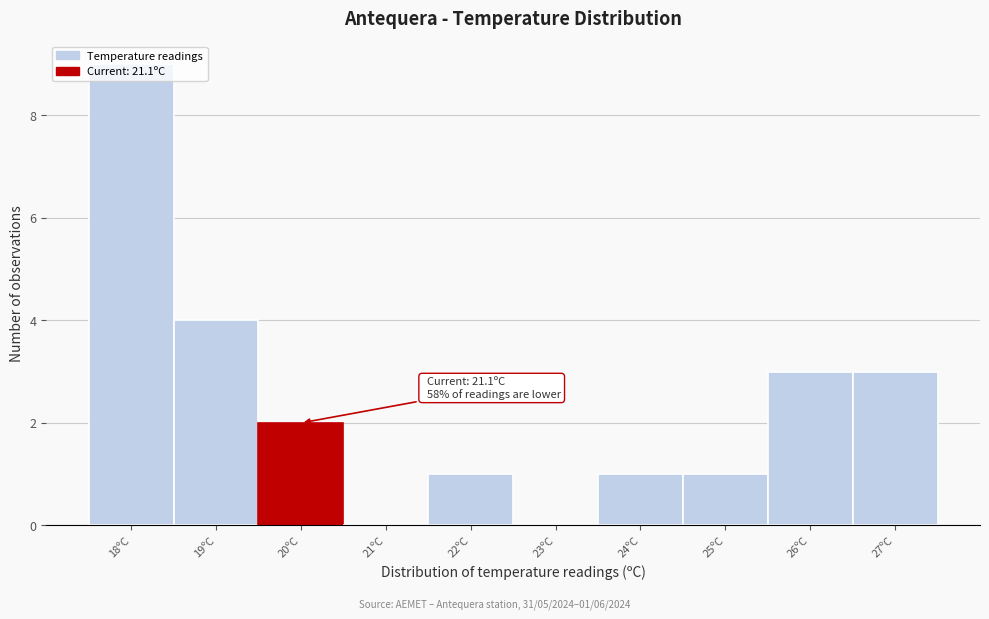

What is the sum of all values?

24